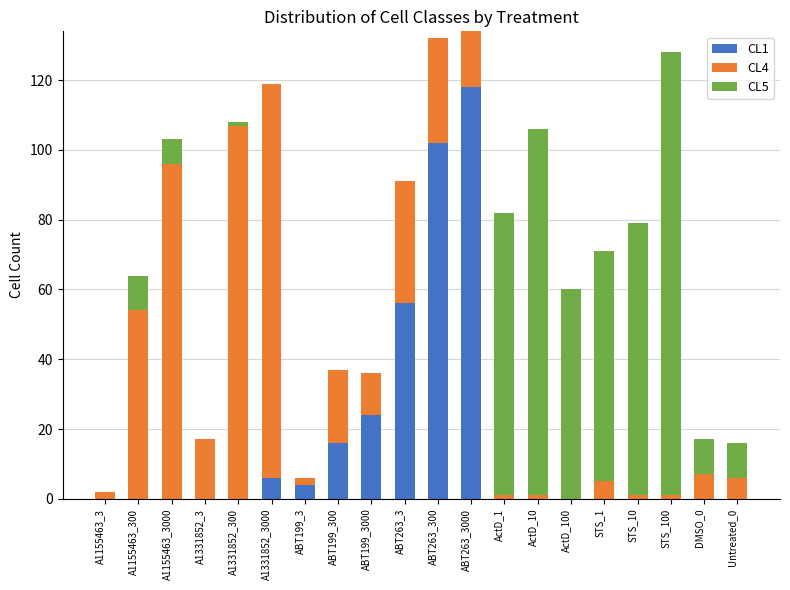

At which label does CL1 reach its peak?

ABT263_3000